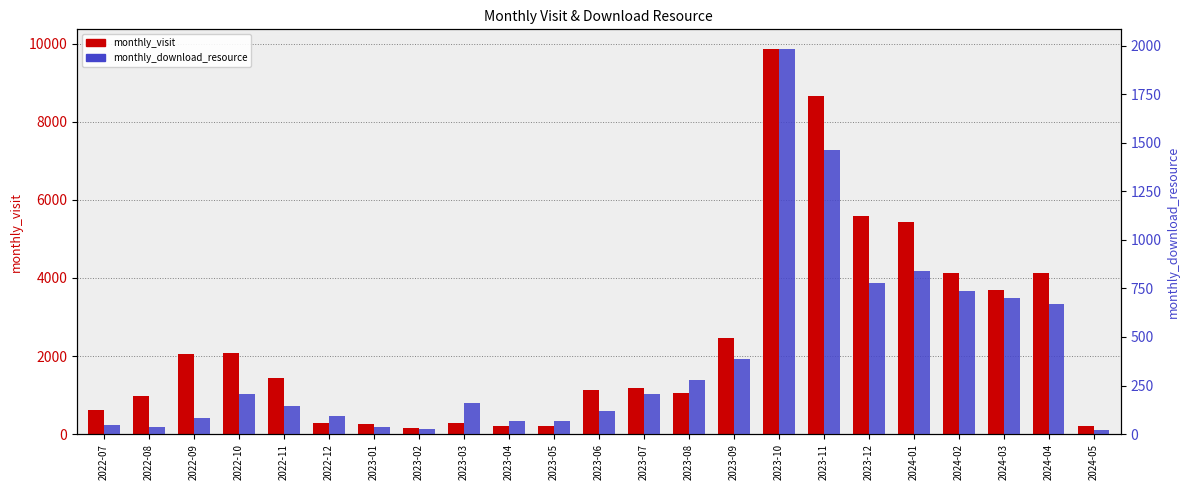

At 2023-07, list the series in order from largest to smallest.

monthly_visit, monthly_download_resource